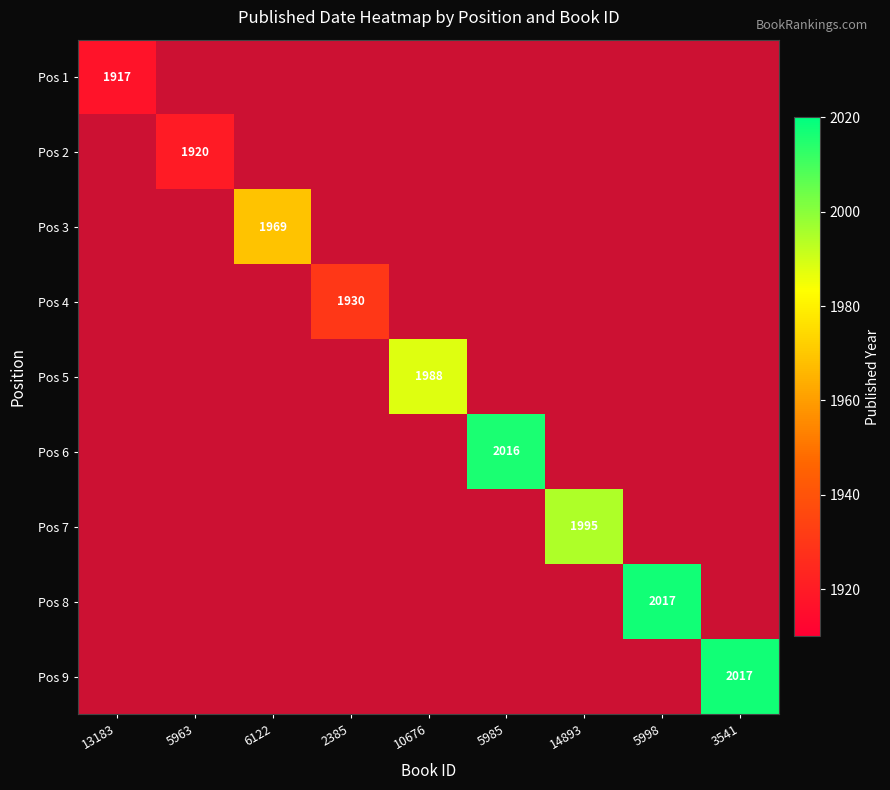

Which label corresponds to the largest value in the chart?

5998